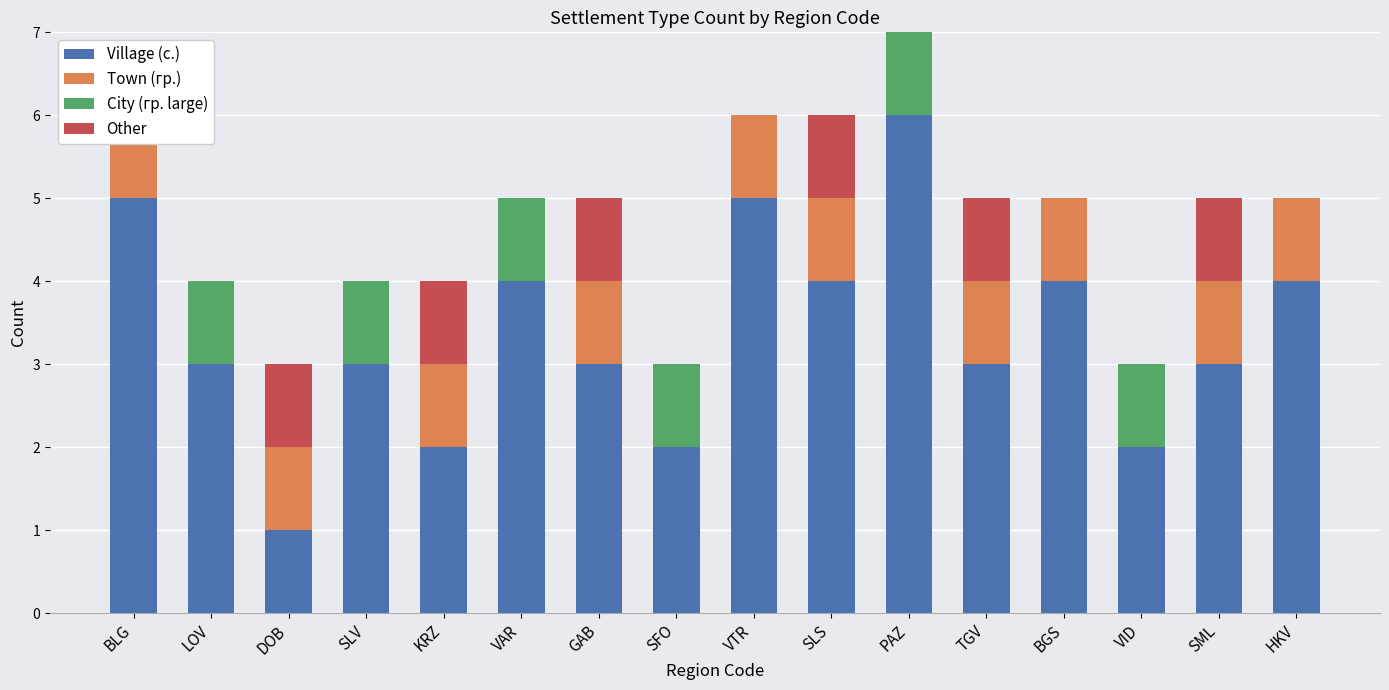

The value of Other at PAZ is 0. True or false?

False